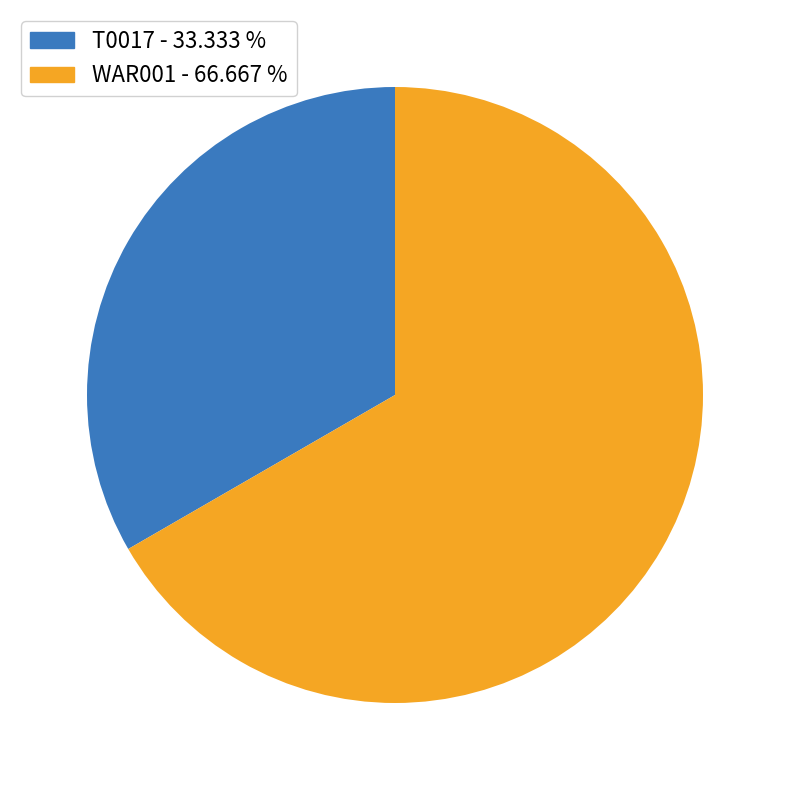

Which has a higher value, WAR001 or T0017?

WAR001